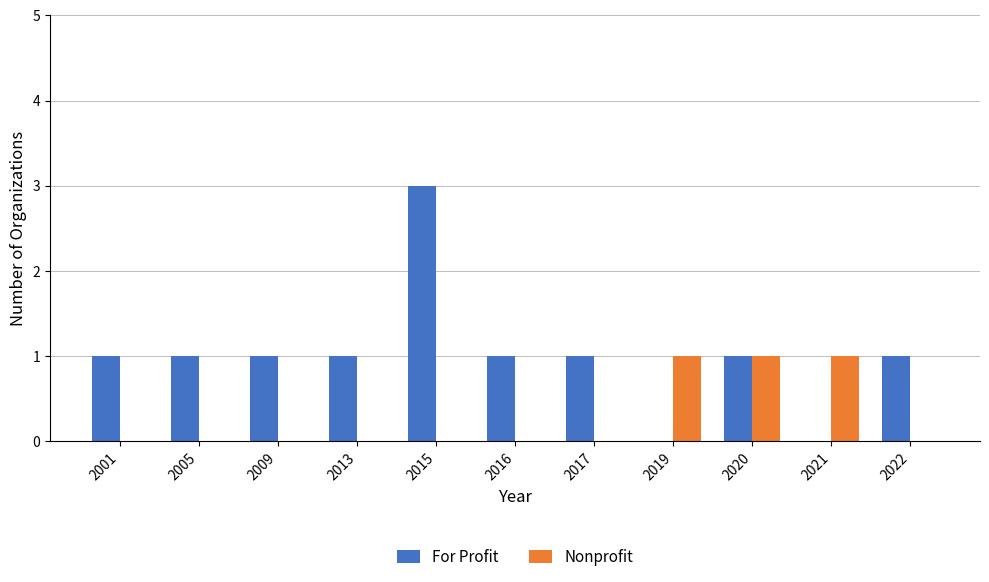

Count the number of categories in the chart.

11